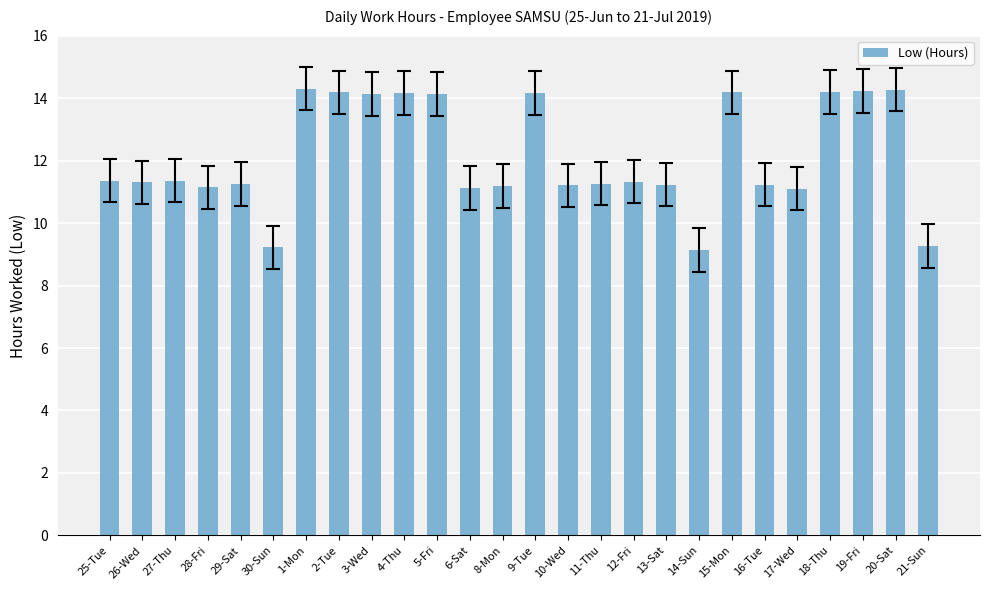

What is the greatest value displayed?

14.3